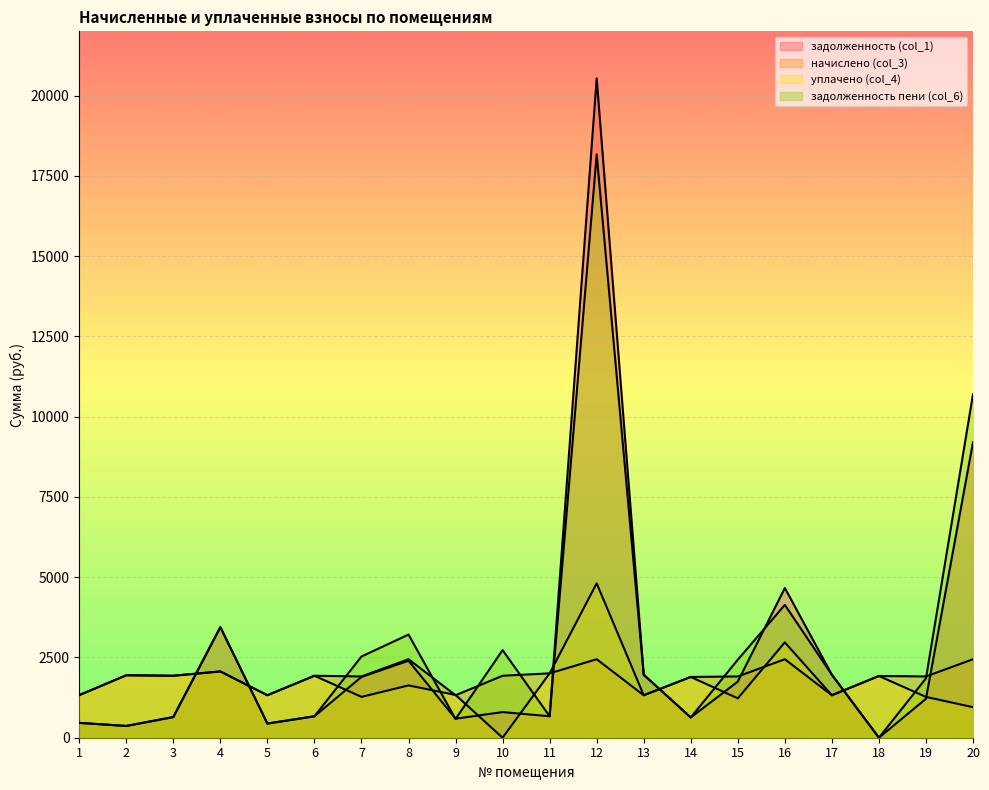

Rank the categories by уплачено (col_4) value from highest to lowest.

12, 16, 4, 11, 2, 3, 6, 18, 14, 8, 9, 1, 5, 13, 17, 7, 19, 15, 20, 10